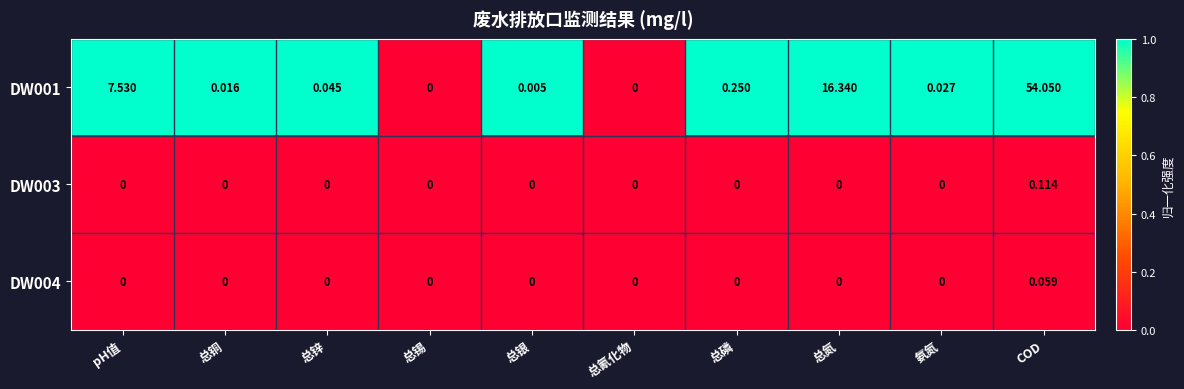

Between 总氮 and 氨氮, which series saw the biggest shift?

DW001